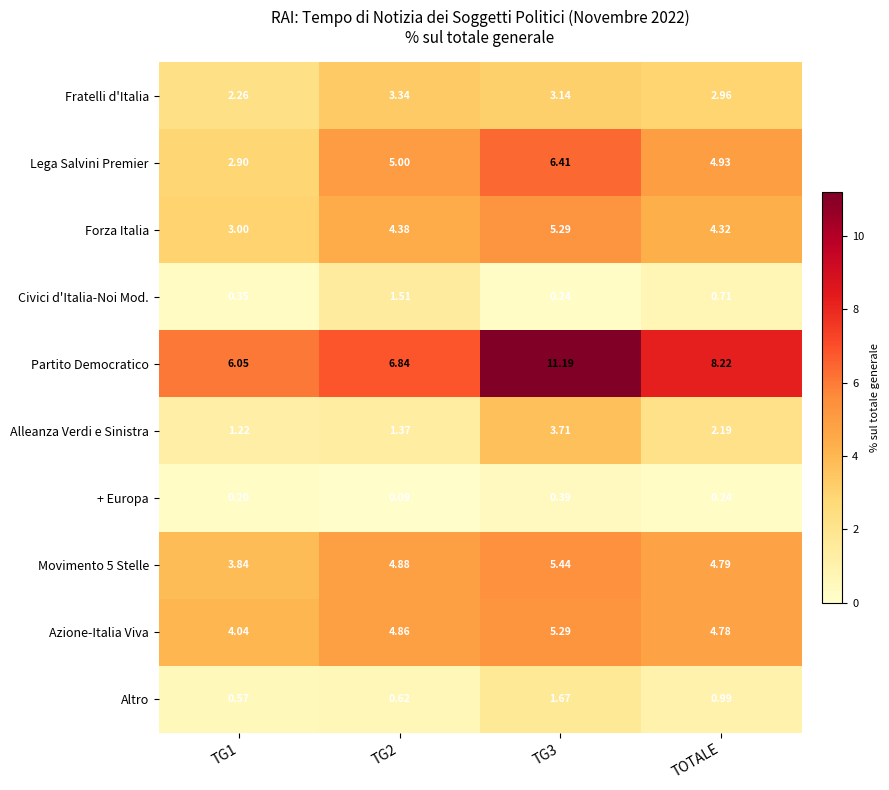

What is the total value across all series at TOTALE?

34.1